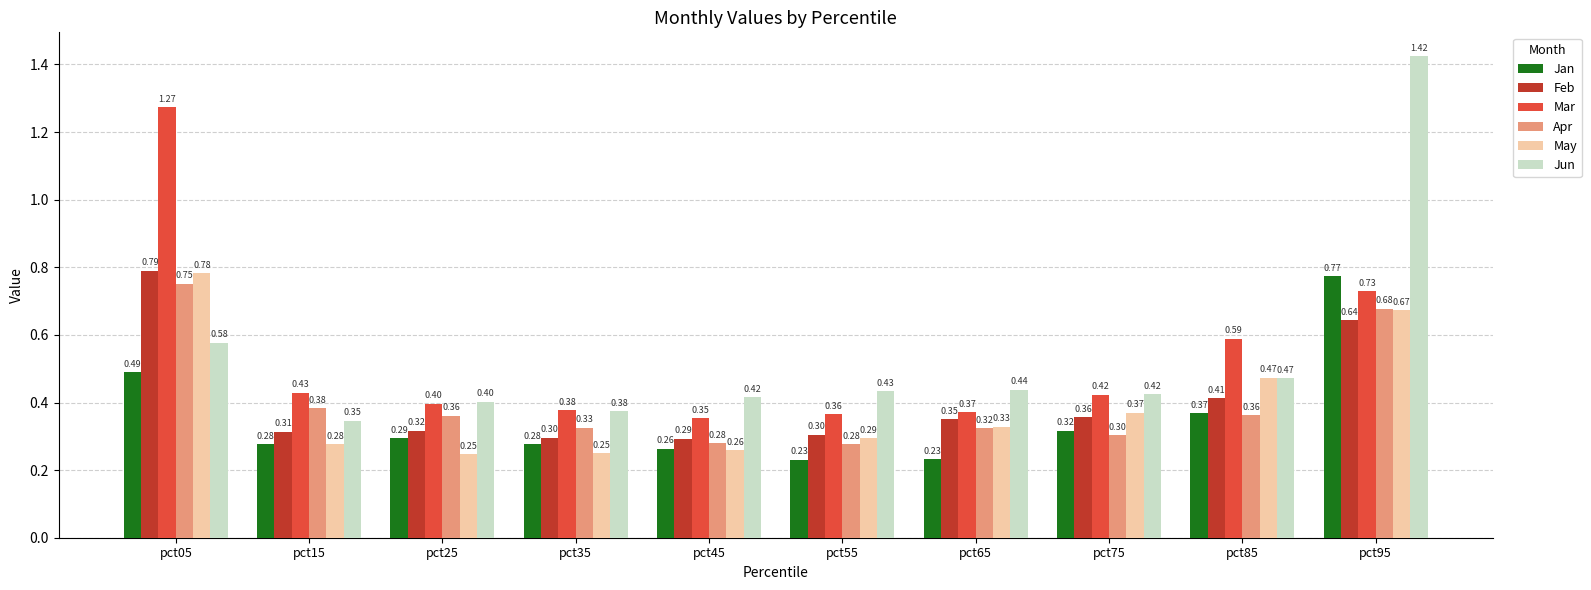

What is the sum of all Jun values?

5.3